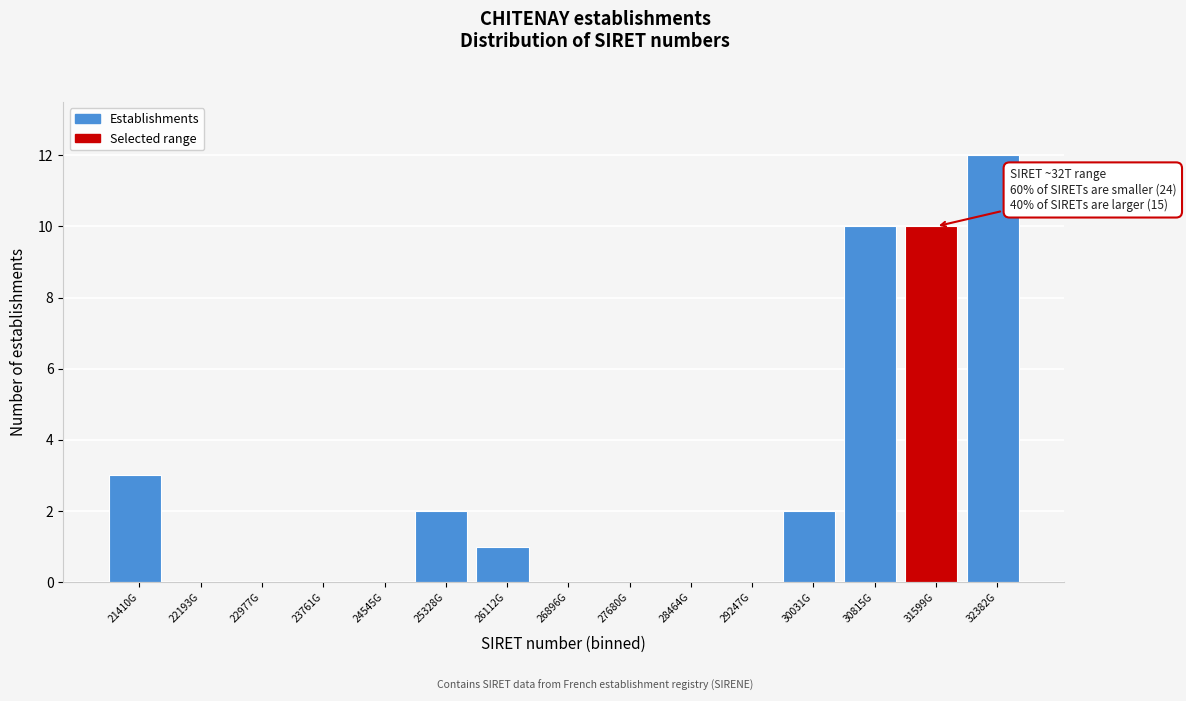

Reading right to left, what are all the values shown in this chart?

32382G=12	31599G=10	30815G=10	30031G=2	29247G=0	28464G=0	27680G=0	26896G=0	26112G=1	25328G=2	24545G=0	23761G=0	22977G=0	22193G=0	21410G=3